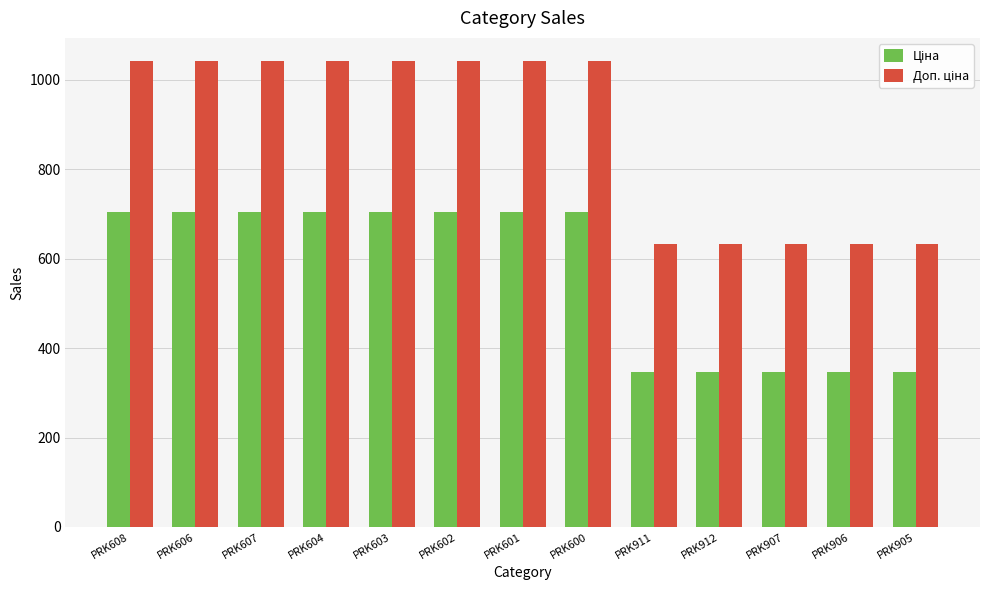

What is the spread (max minus min) of values at PRK906?

288.4